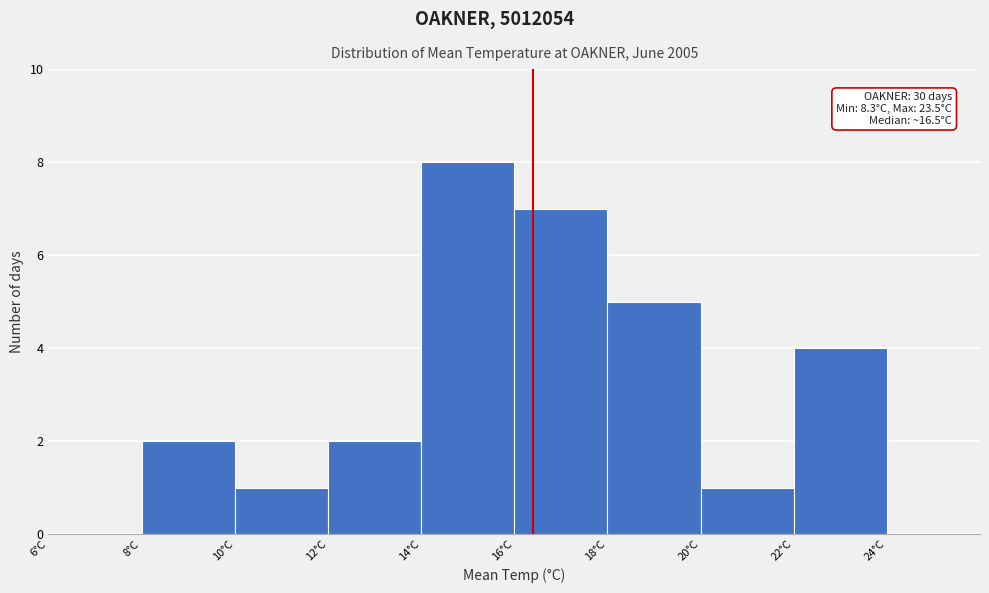

Over which range of the x-axis is the bar tallest?

14 to 16